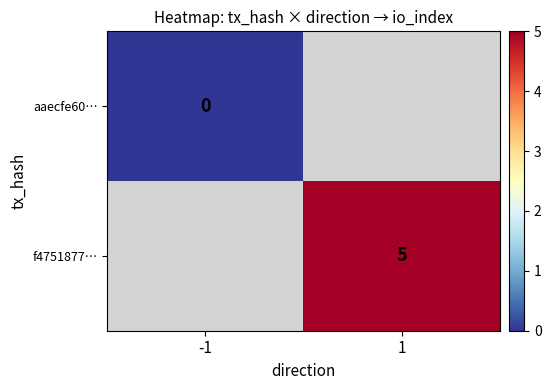

Is it true that f4751877… equals 5 at 1?

True